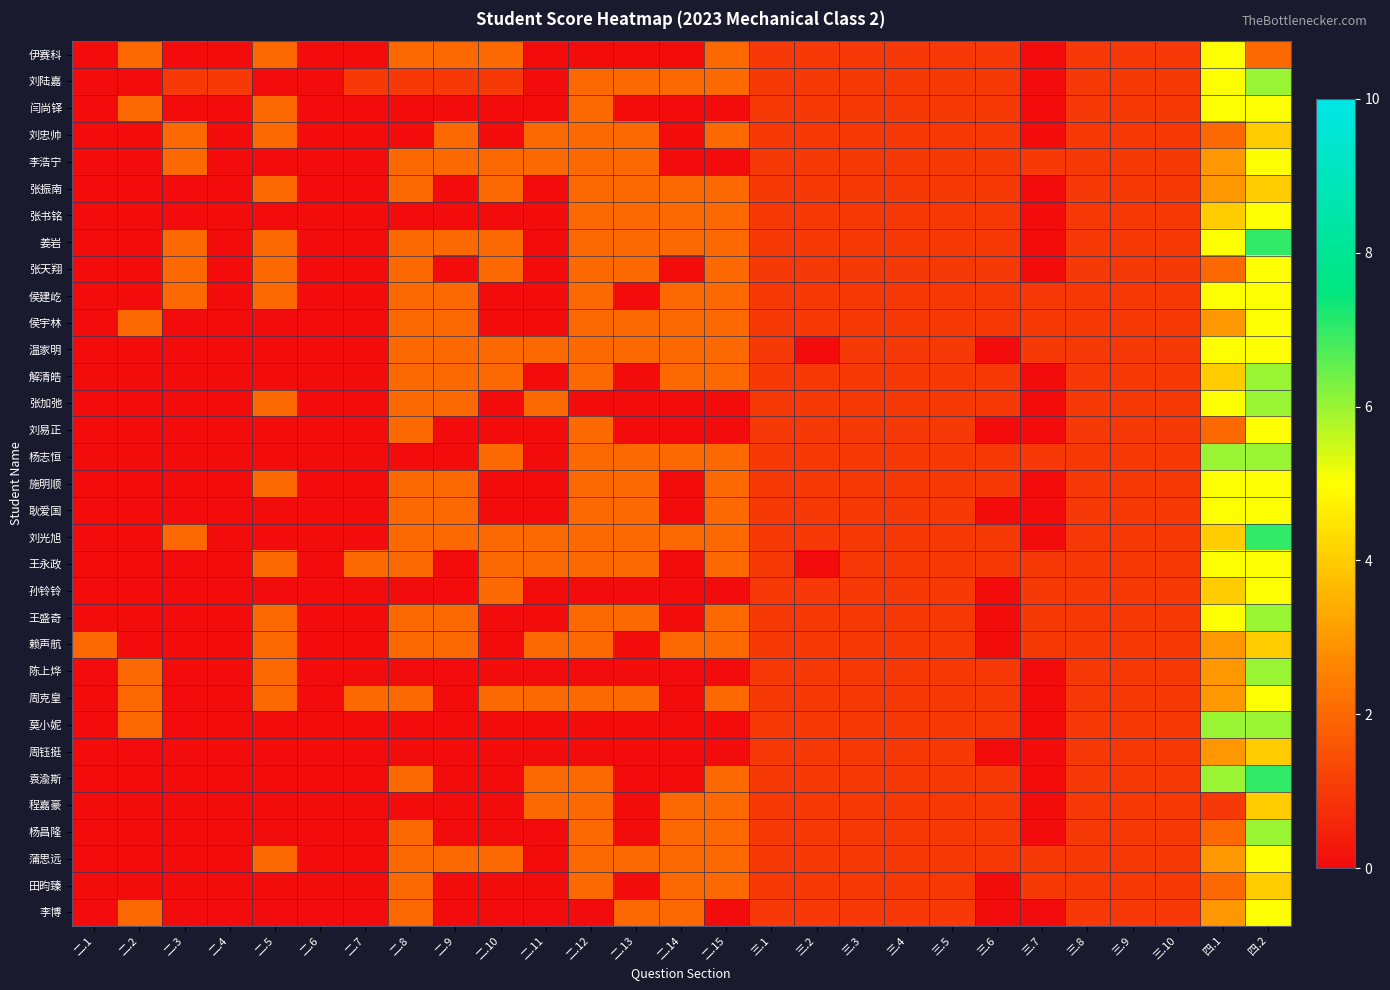

Reading left to right, what are all the values shown in this chart?

伊赛科: 二.1=0	二.2=2	二.3=0	二.4=0	二.5=2	二.6=0	二.7=0	二.8=2	二.9=2	二.10=2	二.11=0	二.12=0	二.13=0	二.14=0	二.15=2	三.1=1	三.2=1	三.3=1	三.4=1	三.5=1	三.6=1	三.7=0	三.8=1	三.9=1	三.10=1	四.1=5	四.2=2
刘陆嘉: 二.1=0	二.2=0	二.3=1	二.4=1	二.5=0	二.6=0	二.7=1	二.8=1	二.9=1	二.10=1	二.11=0	二.12=2	二.13=2	二.14=2	二.15=2	三.1=1	三.2=1	三.3=1	三.4=1	三.5=1	三.6=1	三.7=0	三.8=1	三.9=1	三.10=1	四.1=5	四.2=6
闫尚铎: 二.1=0	二.2=2	二.3=0	二.4=0	二.5=2	二.6=0	二.7=0	二.8=0	二.9=0	二.10=0	二.11=0	二.12=2	二.13=0	二.14=0	二.15=0	三.1=1	三.2=1	三.3=1	三.4=1	三.5=1	三.6=1	三.7=0	三.8=1	三.9=1	三.10=1	四.1=5	四.2=5
刘忠帅: 二.1=0	二.2=0	二.3=2	二.4=0	二.5=2	二.6=0	二.7=0	二.8=0	二.9=2	二.10=0	二.11=2	二.12=2	二.13=2	二.14=0	二.15=2	三.1=1	三.2=1	三.3=1	三.4=1	三.5=1	三.6=1	三.7=0	三.8=1	三.9=1	三.10=1	四.1=2	四.2=4
李浩宁: 二.1=0	二.2=0	二.3=2	二.4=0	二.5=0	二.6=0	二.7=0	二.8=2	二.9=2	二.10=2	二.11=2	二.12=2	二.13=2	二.14=0	二.15=0	三.1=1	三.2=1	三.3=1	三.4=1	三.5=1	三.6=1	三.7=1	三.8=1	三.9=1	三.10=1	四.1=3	四.2=5
张振南: 二.1=0	二.2=0	二.3=0	二.4=0	二.5=2	二.6=0	二.7=0	二.8=2	二.9=0	二.10=2	二.11=0	二.12=2	二.13=2	二.14=2	二.15=2	三.1=1	三.2=1	三.3=1	三.4=1	三.5=1	三.6=1	三.7=0	三.8=1	三.9=1	三.10=1	四.1=3	四.2=4
张书铭: 二.1=0	二.2=0	二.3=0	二.4=0	二.5=0	二.6=0	二.7=0	二.8=0	二.9=0	二.10=0	二.11=0	二.12=2	二.13=2	二.14=2	二.15=2	三.1=1	三.2=1	三.3=1	三.4=1	三.5=1	三.6=1	三.7=0	三.8=1	三.9=1	三.10=1	四.1=4	四.2=5
姜岩: 二.1=0	二.2=0	二.3=2	二.4=0	二.5=2	二.6=0	二.7=0	二.8=2	二.9=2	二.10=2	二.11=0	二.12=2	二.13=2	二.14=2	二.15=2	三.1=1	三.2=1	三.3=1	三.4=1	三.5=1	三.6=1	三.7=0	三.8=1	三.9=1	三.10=1	四.1=5	四.2=7
张天翔: 二.1=0	二.2=0	二.3=2	二.4=0	二.5=2	二.6=0	二.7=0	二.8=2	二.9=0	二.10=2	二.11=0	二.12=2	二.13=2	二.14=0	二.15=2	三.1=1	三.2=1	三.3=1	三.4=1	三.5=1	三.6=1	三.7=0	三.8=1	三.9=1	三.10=1	四.1=2	四.2=5
侯建屹: 二.1=0	二.2=0	二.3=2	二.4=0	二.5=2	二.6=0	二.7=0	二.8=2	二.9=2	二.10=0	二.11=0	二.12=2	二.13=0	二.14=2	二.15=2	三.1=1	三.2=1	三.3=1	三.4=1	三.5=1	三.6=1	三.7=1	三.8=1	三.9=1	三.10=1	四.1=5	四.2=5
侯宇林: 二.1=0	二.2=2	二.3=0	二.4=0	二.5=0	二.6=0	二.7=0	二.8=2	二.9=2	二.10=0	二.11=0	二.12=2	二.13=2	二.14=2	二.15=2	三.1=1	三.2=1	三.3=1	三.4=1	三.5=1	三.6=1	三.7=1	三.8=1	三.9=1	三.10=1	四.1=3	四.2=5
温家明: 二.1=0	二.2=0	二.3=0	二.4=0	二.5=0	二.6=0	二.7=0	二.8=2	二.9=2	二.10=2	二.11=2	二.12=2	二.13=2	二.14=2	二.15=2	三.1=1	三.2=0	三.3=1	三.4=1	三.5=1	三.6=0	三.7=1	三.8=1	三.9=1	三.10=1	四.1=5	四.2=5
解清皓: 二.1=0	二.2=0	二.3=0	二.4=0	二.5=0	二.6=0	二.7=0	二.8=2	二.9=2	二.10=2	二.11=0	二.12=2	二.13=0	二.14=2	二.15=2	三.1=1	三.2=1	三.3=1	三.4=1	三.5=1	三.6=1	三.7=0	三.8=1	三.9=1	三.10=1	四.1=4	四.2=6
张加弛: 二.1=0	二.2=0	二.3=0	二.4=0	二.5=2	二.6=0	二.7=0	二.8=2	二.9=2	二.10=0	二.11=2	二.12=0	二.13=0	二.14=0	二.15=0	三.1=1	三.2=1	三.3=1	三.4=1	三.5=1	三.6=1	三.7=0	三.8=1	三.9=1	三.10=1	四.1=5	四.2=6
刘易正: 二.1=0	二.2=0	二.3=0	二.4=0	二.5=0	二.6=0	二.7=0	二.8=2	二.9=0	二.10=0	二.11=0	二.12=2	二.13=0	二.14=0	二.15=0	三.1=1	三.2=1	三.3=1	三.4=1	三.5=1	三.6=0	三.7=0	三.8=1	三.9=1	三.10=1	四.1=2	四.2=5
杨志恒: 二.1=0	二.2=0	二.3=0	二.4=0	二.5=0	二.6=0	二.7=0	二.8=0	二.9=0	二.10=2	二.11=0	二.12=2	二.13=2	二.14=2	二.15=2	三.1=1	三.2=1	三.3=1	三.4=1	三.5=1	三.6=1	三.7=1	三.8=1	三.9=1	三.10=1	四.1=6	四.2=6
施明顺: 二.1=0	二.2=0	二.3=0	二.4=0	二.5=2	二.6=0	二.7=0	二.8=2	二.9=2	二.10=0	二.11=0	二.12=2	二.13=2	二.14=0	二.15=2	三.1=1	三.2=1	三.3=1	三.4=1	三.5=1	三.6=1	三.7=0	三.8=1	三.9=1	三.10=1	四.1=5	四.2=5
耿爱国: 二.1=0	二.2=0	二.3=0	二.4=0	二.5=0	二.6=0	二.7=0	二.8=2	二.9=2	二.10=0	二.11=0	二.12=2	二.13=2	二.14=0	二.15=2	三.1=1	三.2=1	三.3=1	三.4=1	三.5=1	三.6=0	三.7=0	三.8=1	三.9=1	三.10=1	四.1=5	四.2=5
刘光旭: 二.1=0	二.2=0	二.3=2	二.4=0	二.5=0	二.6=0	二.7=0	二.8=2	二.9=2	二.10=2	二.11=2	二.12=2	二.13=2	二.14=2	二.15=2	三.1=1	三.2=1	三.3=1	三.4=1	三.5=1	三.6=1	三.7=0	三.8=1	三.9=1	三.10=1	四.1=4	四.2=7
王永政: 二.1=0	二.2=0	二.3=0	二.4=0	二.5=2	二.6=0	二.7=2	二.8=2	二.9=0	二.10=2	二.11=2	二.12=2	二.13=2	二.14=0	二.15=2	三.1=1	三.2=0	三.3=1	三.4=1	三.5=1	三.6=1	三.7=1	三.8=1	三.9=1	三.10=1	四.1=5	四.2=5
孙铃铃: 二.1=0	二.2=0	二.3=0	二.4=0	二.5=0	二.6=0	二.7=0	二.8=0	二.9=0	二.10=2	二.11=0	二.12=0	二.13=0	二.14=0	二.15=0	三.1=1	三.2=1	三.3=1	三.4=1	三.5=1	三.6=0	三.7=1	三.8=1	三.9=1	三.10=1	四.1=4	四.2=5
王盛奇: 二.1=0	二.2=0	二.3=0	二.4=0	二.5=2	二.6=0	二.7=0	二.8=2	二.9=2	二.10=0	二.11=0	二.12=2	二.13=2	二.14=0	二.15=2	三.1=1	三.2=1	三.3=1	三.4=1	三.5=1	三.6=0	三.7=1	三.8=1	三.9=1	三.10=1	四.1=5	四.2=6
赖声航: 二.1=2	二.2=0	二.3=0	二.4=0	二.5=2	二.6=0	二.7=0	二.8=2	二.9=2	二.10=0	二.11=2	二.12=2	二.13=0	二.14=2	二.15=2	三.1=1	三.2=1	三.3=1	三.4=1	三.5=1	三.6=0	三.7=1	三.8=1	三.9=1	三.10=1	四.1=3	四.2=4
陈上烨: 二.1=0	二.2=2	二.3=0	二.4=0	二.5=2	二.6=0	二.7=0	二.8=0	二.9=0	二.10=0	二.11=0	二.12=0	二.13=0	二.14=0	二.15=0	三.1=1	三.2=1	三.3=1	三.4=1	三.5=1	三.6=1	三.7=0	三.8=1	三.9=1	三.10=1	四.1=3	四.2=6
周克皇: 二.1=0	二.2=2	二.3=0	二.4=0	二.5=2	二.6=0	二.7=2	二.8=2	二.9=0	二.10=2	二.11=2	二.12=2	二.13=2	二.14=0	二.15=2	三.1=1	三.2=1	三.3=1	三.4=1	三.5=1	三.6=1	三.7=0	三.8=1	三.9=1	三.10=1	四.1=3	四.2=5
莫小妮: 二.1=0	二.2=2	二.3=0	二.4=0	二.5=0	二.6=0	二.7=0	二.8=0	二.9=0	二.10=0	二.11=0	二.12=0	二.13=0	二.14=0	二.15=0	三.1=1	三.2=1	三.3=1	三.4=1	三.5=1	三.6=1	三.7=0	三.8=1	三.9=1	三.10=1	四.1=6	四.2=6
周钰挺: 二.1=0	二.2=0	二.3=0	二.4=0	二.5=0	二.6=0	二.7=0	二.8=0	二.9=0	二.10=0	二.11=0	二.12=0	二.13=0	二.14=0	二.15=0	三.1=1	三.2=1	三.3=1	三.4=1	三.5=1	三.6=0	三.7=0	三.8=1	三.9=1	三.10=1	四.1=3	四.2=4
袁渝斯: 二.1=0	二.2=0	二.3=0	二.4=0	二.5=0	二.6=0	二.7=0	二.8=2	二.9=0	二.10=0	二.11=2	二.12=2	二.13=0	二.14=0	二.15=2	三.1=1	三.2=1	三.3=1	三.4=1	三.5=1	三.6=1	三.7=0	三.8=1	三.9=1	三.10=1	四.1=6	四.2=7
程嘉豪: 二.1=0	二.2=0	二.3=0	二.4=0	二.5=0	二.6=0	二.7=0	二.8=0	二.9=0	二.10=0	二.11=2	二.12=2	二.13=0	二.14=2	二.15=2	三.1=1	三.2=1	三.3=1	三.4=1	三.5=1	三.6=1	三.7=0	三.8=1	三.9=1	三.10=1	四.1=1	四.2=4
杨昌隆: 二.1=0	二.2=0	二.3=0	二.4=0	二.5=0	二.6=0	二.7=0	二.8=2	二.9=0	二.10=0	二.11=0	二.12=2	二.13=0	二.14=2	二.15=2	三.1=1	三.2=1	三.3=1	三.4=1	三.5=1	三.6=1	三.7=0	三.8=1	三.9=1	三.10=1	四.1=2	四.2=6
蒲思远: 二.1=0	二.2=0	二.3=0	二.4=0	二.5=2	二.6=0	二.7=0	二.8=2	二.9=2	二.10=2	二.11=0	二.12=2	二.13=2	二.14=2	二.15=2	三.1=1	三.2=1	三.3=1	三.4=1	三.5=1	三.6=1	三.7=1	三.8=1	三.9=1	三.10=1	四.1=3	四.2=5
田昀臻: 二.1=0	二.2=0	二.3=0	二.4=0	二.5=0	二.6=0	二.7=0	二.8=2	二.9=0	二.10=0	二.11=0	二.12=2	二.13=0	二.14=2	二.15=2	三.1=1	三.2=1	三.3=1	三.4=1	三.5=1	三.6=0	三.7=1	三.8=1	三.9=1	三.10=1	四.1=2	四.2=4
李博: 二.1=0	二.2=2	二.3=0	二.4=0	二.5=0	二.6=0	二.7=0	二.8=2	二.9=0	二.10=0	二.11=0	二.12=0	二.13=2	二.14=2	二.15=0	三.1=1	三.2=1	三.3=1	三.4=1	三.5=1	三.6=0	三.7=0	三.8=1	三.9=1	三.10=1	四.1=3	四.2=5